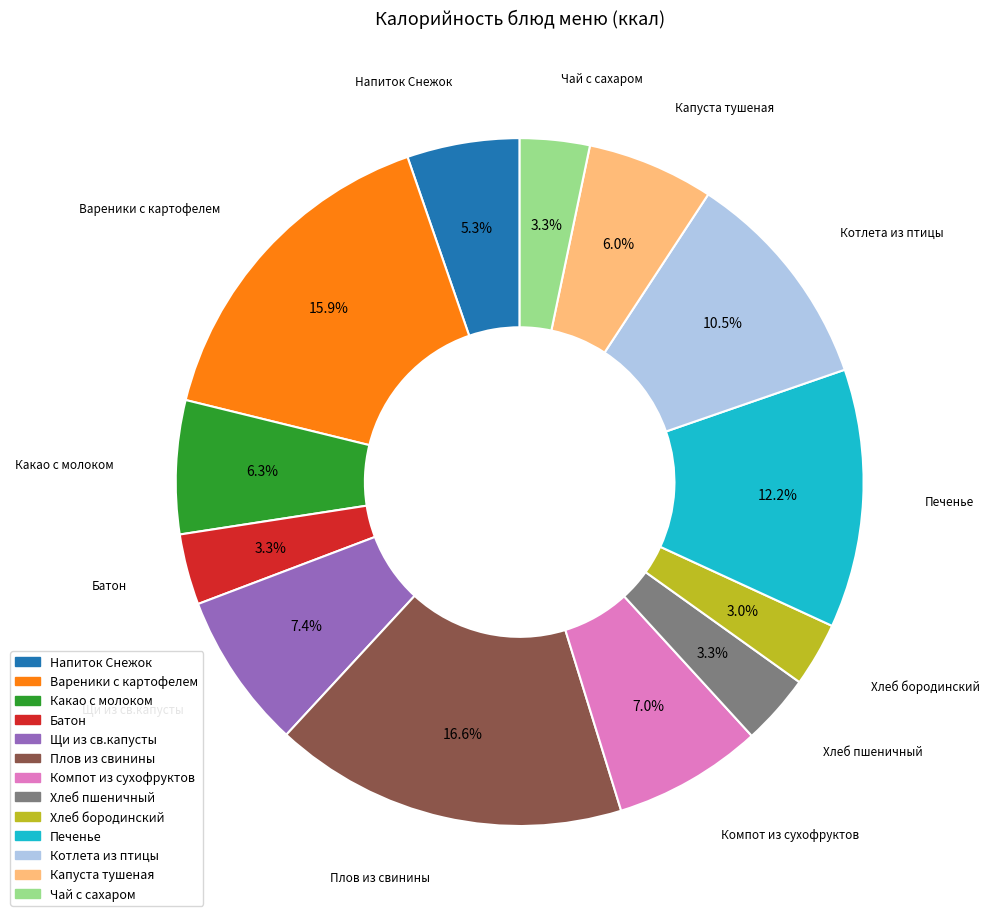

Approximately how many times larger is the value at Батон compared to Какао с молоком?

0.5